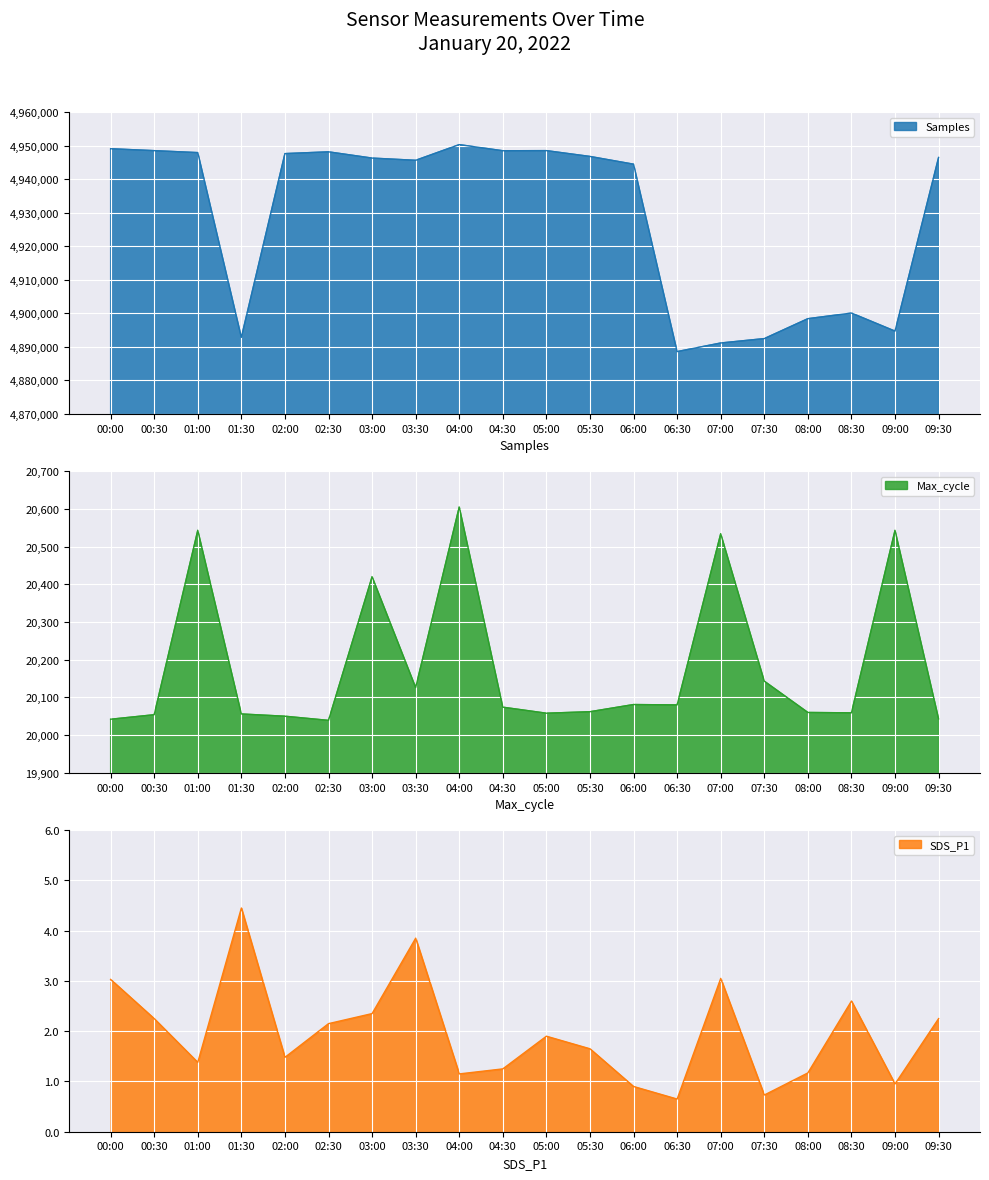

True or false: SDS_P1 and Samples cross at least once.

False